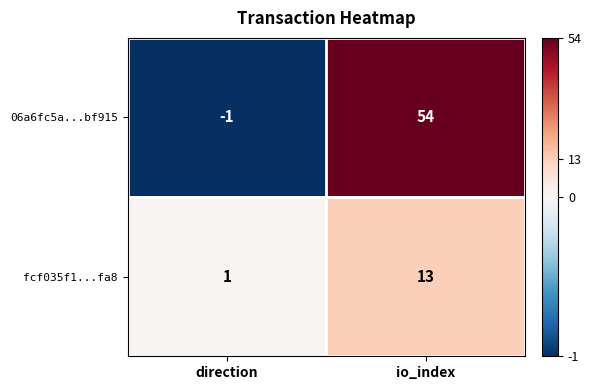

What is the spread (max minus min) of values at direction?

2